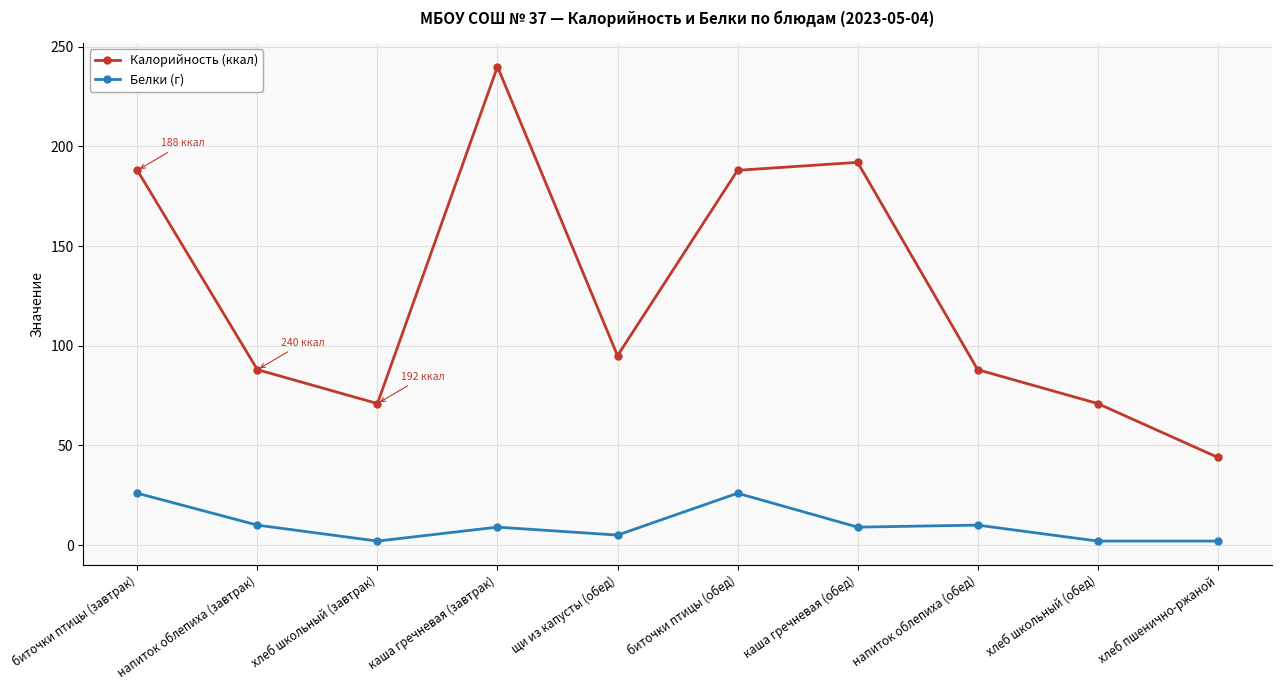

Where does the Белки (г) series first go above 9?

биточки птицы (завтрак)